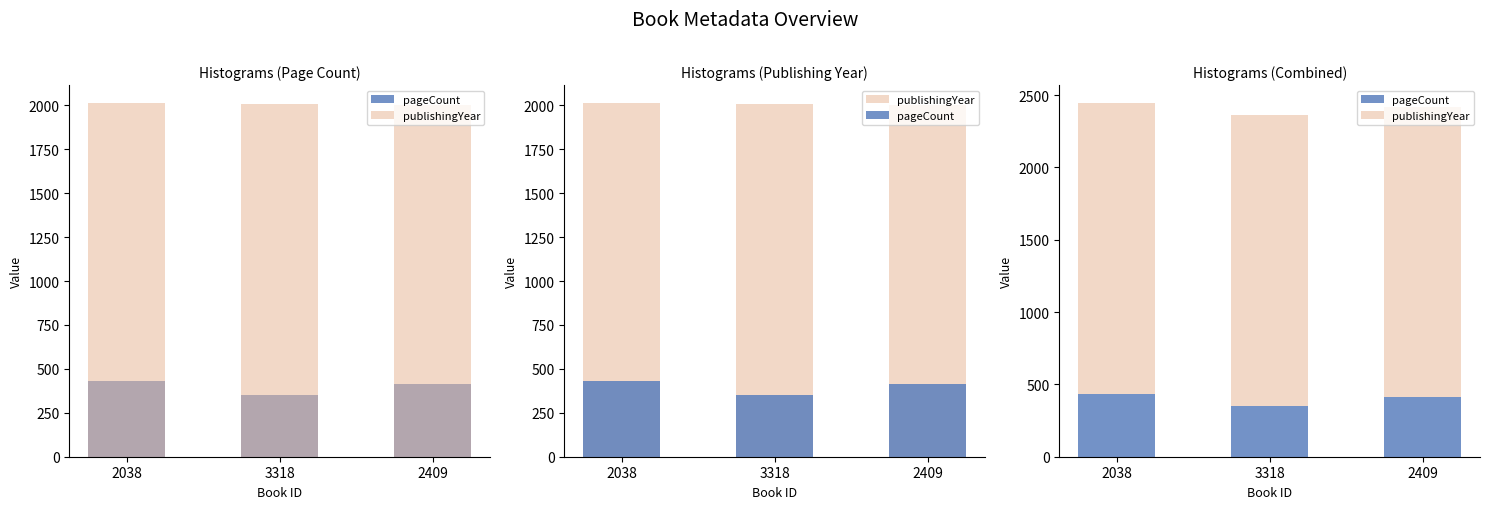

What is the value of the publishingYear bar at the 2nd from the left?

2008